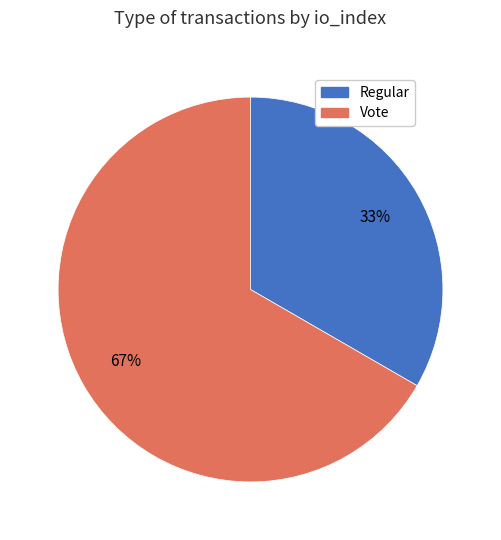

Rank the categories by value from highest to lowest.

Vote, Regular